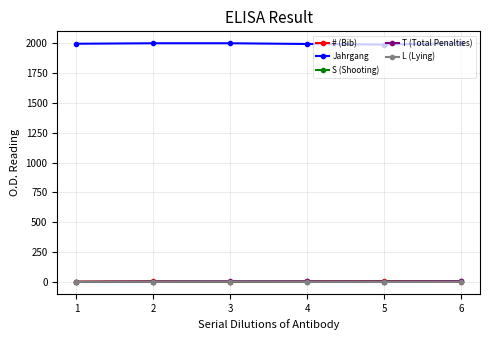

True or false: Jahrgang and L (Lying) intersect in this chart.

False